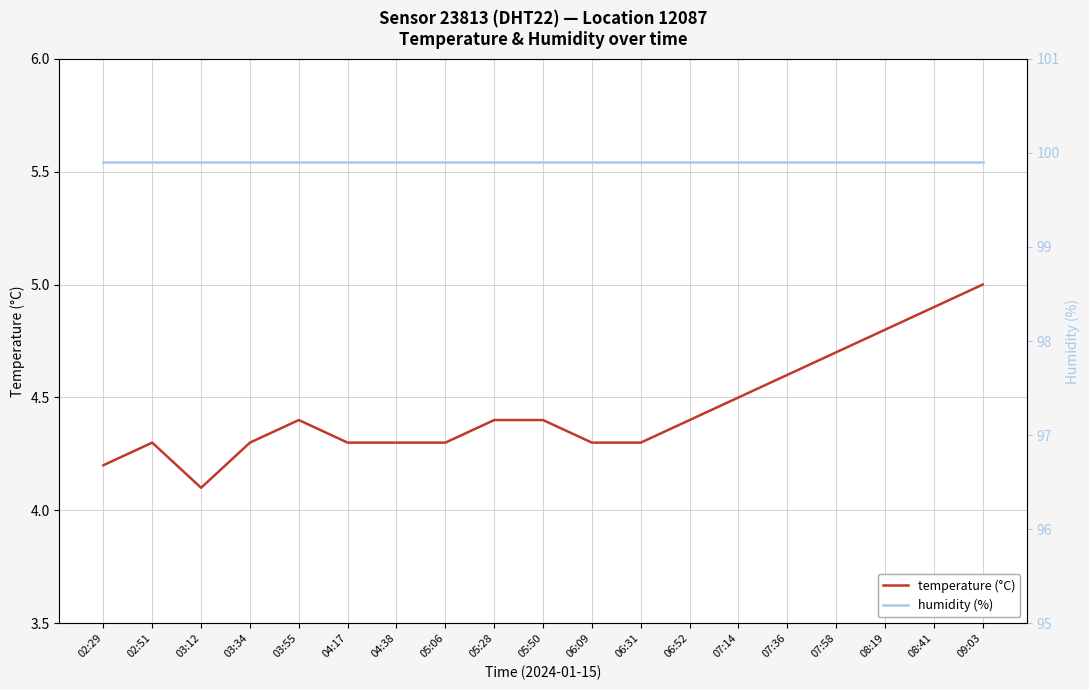

What is the label of the 12th point from the right?

05:06